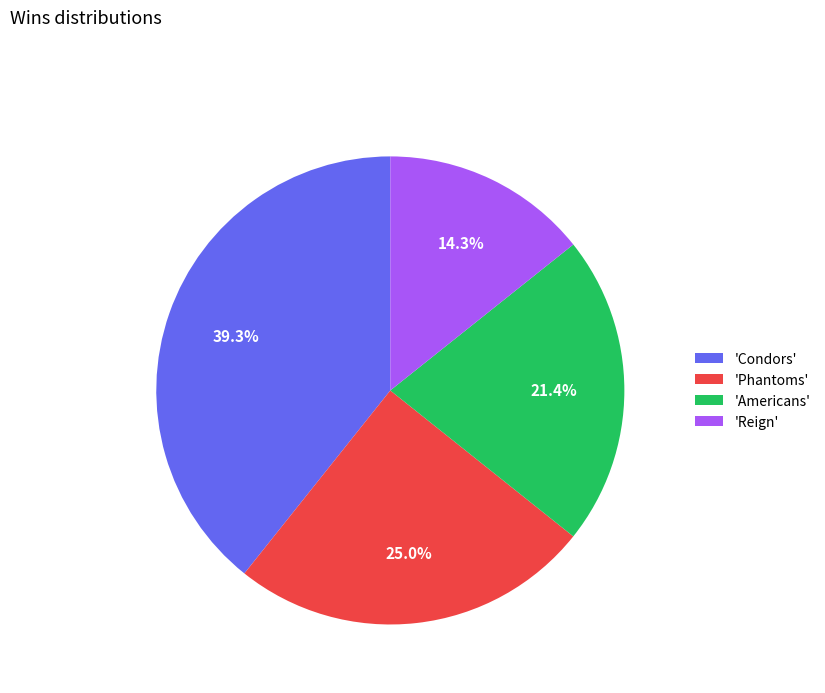

Approximately how many times larger is the value at 'Reign' compared to 'Condors'?

0.4